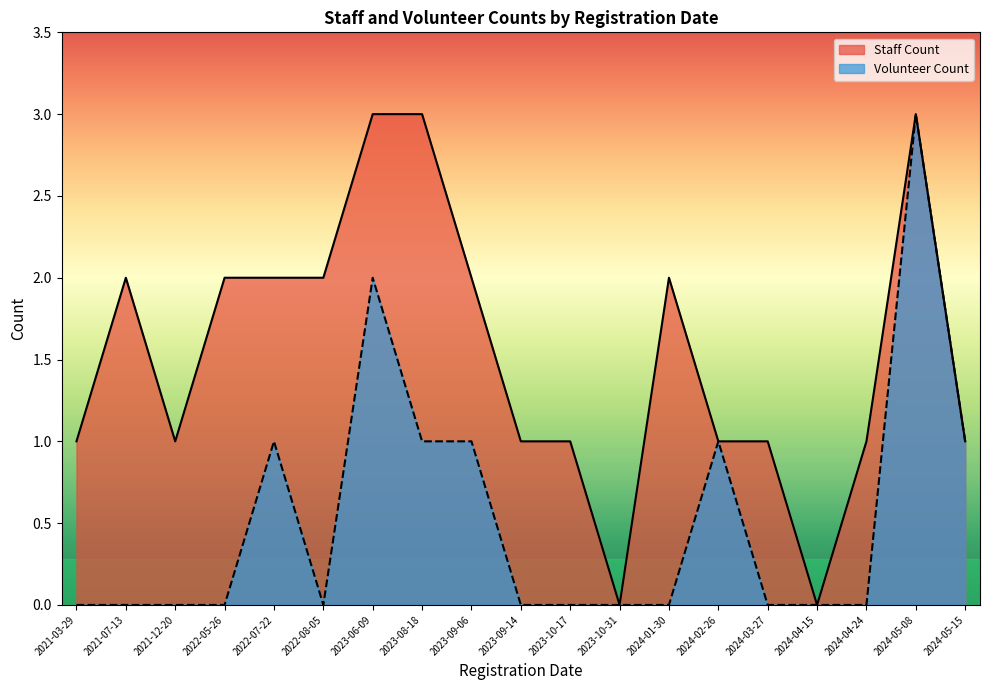

Which series has the largest total across all categories?

Staff Count